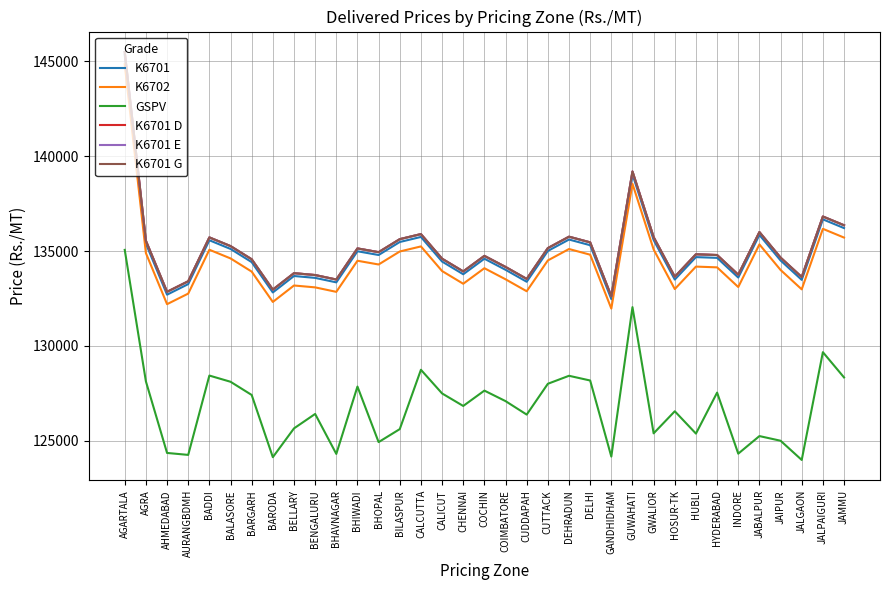

Does the chart have visible grid lines?

Yes